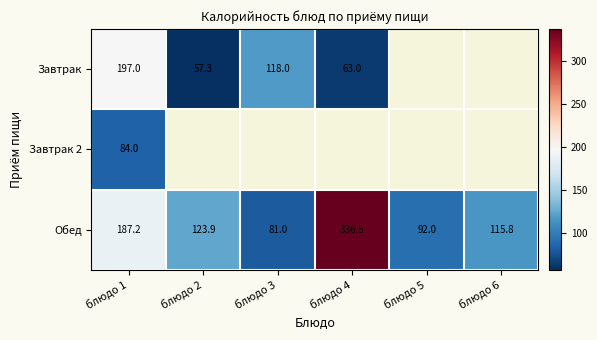

At which category is the sum across all series the highest?

блюдо 1